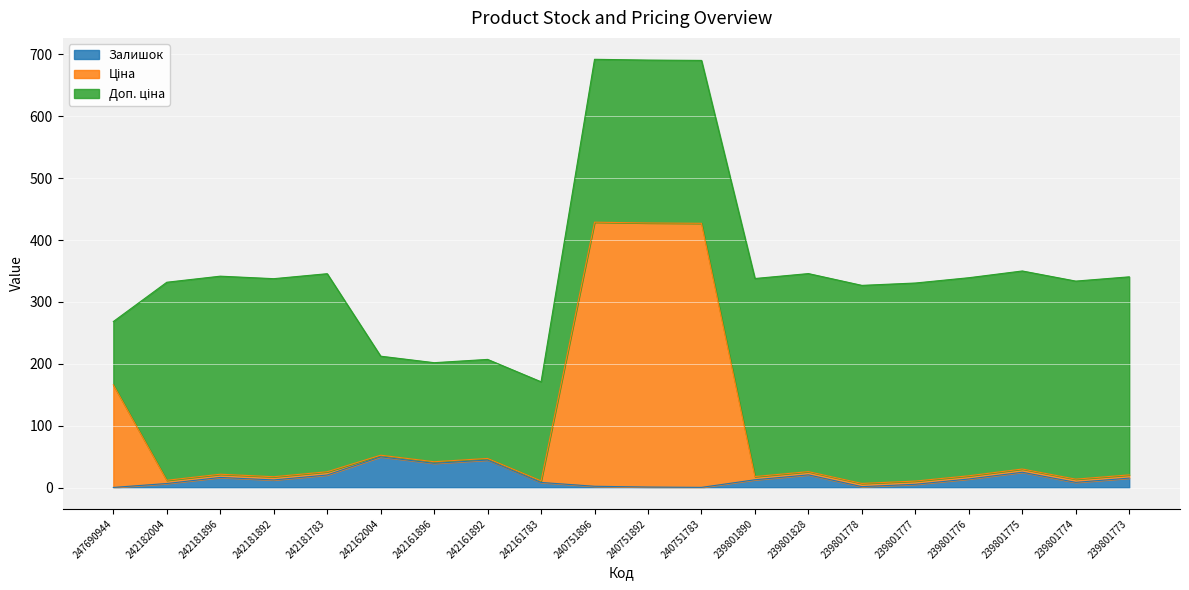

Which series has the largest range (max minus min)?

Ціна